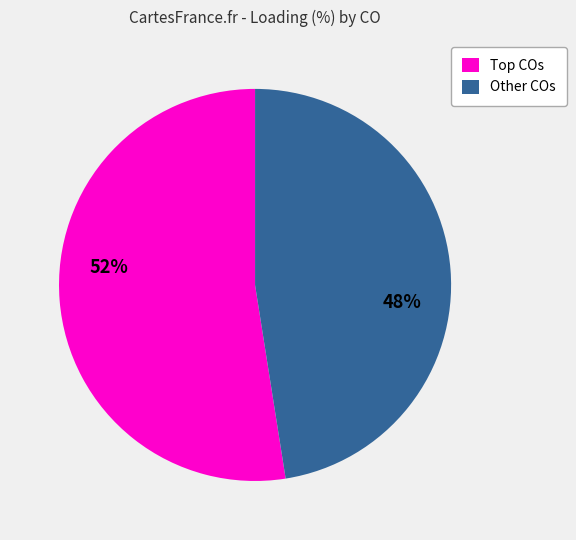

Is there any slice that represents more than half of the pie?

Yes